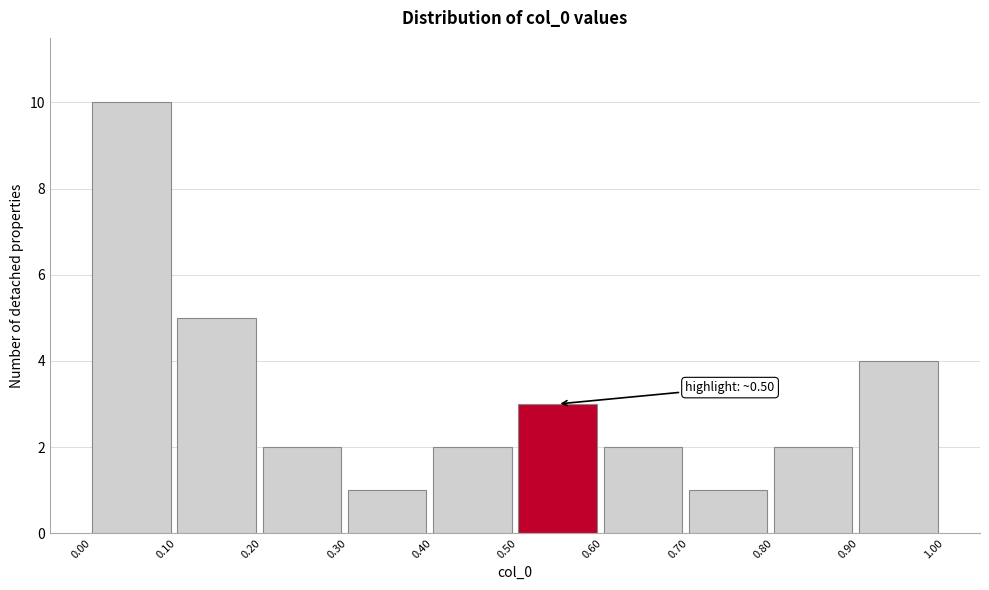

Over which range of the x-axis is the bar tallest?

0.00 to 0.10